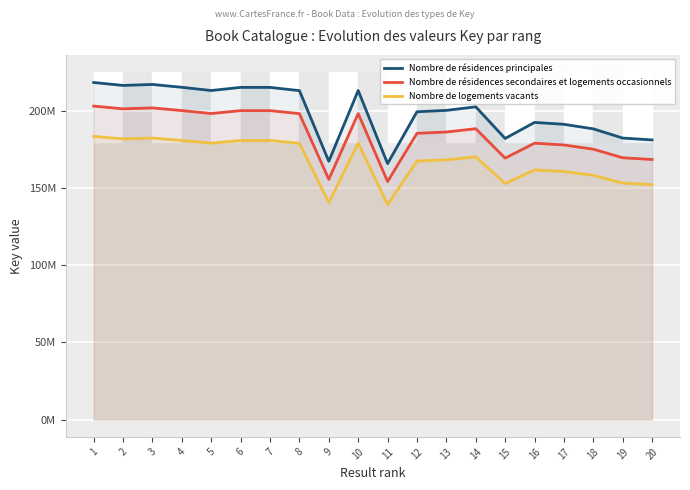

What is the value of the Nombre de résidences principales point at the 12th from the left?

199.4